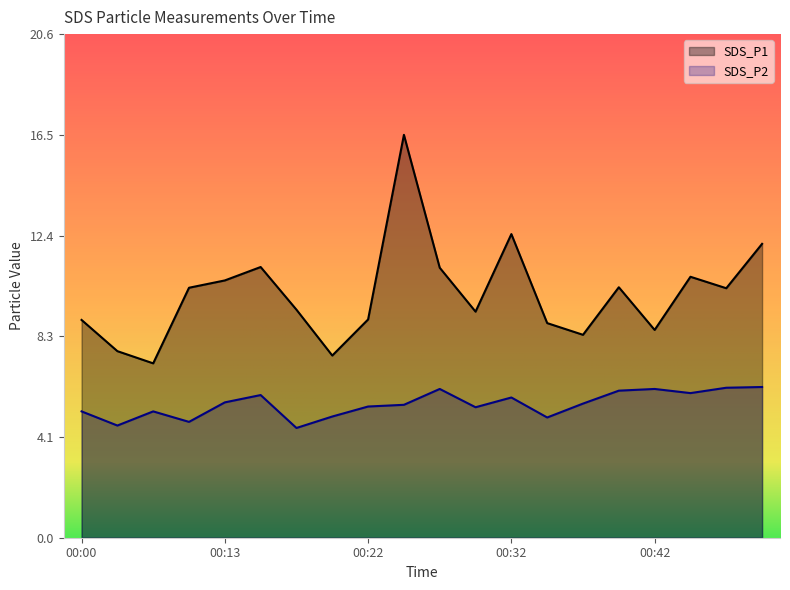

True or false: SDS_P2 and SDS_P1 intersect in this chart.

False